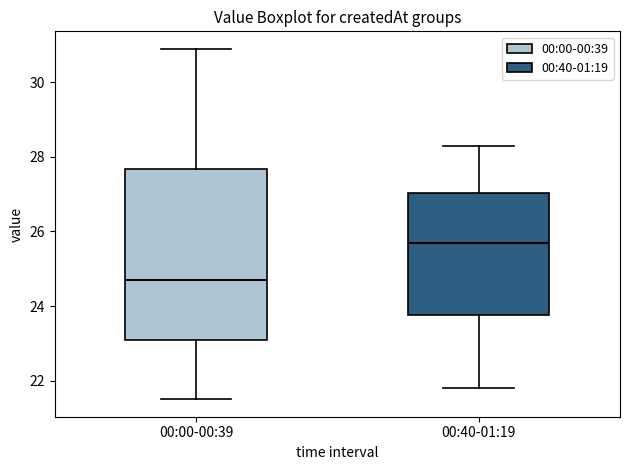

Comparing the boxes themselves (not the whiskers), which one is the tallest?

00:00-00:39